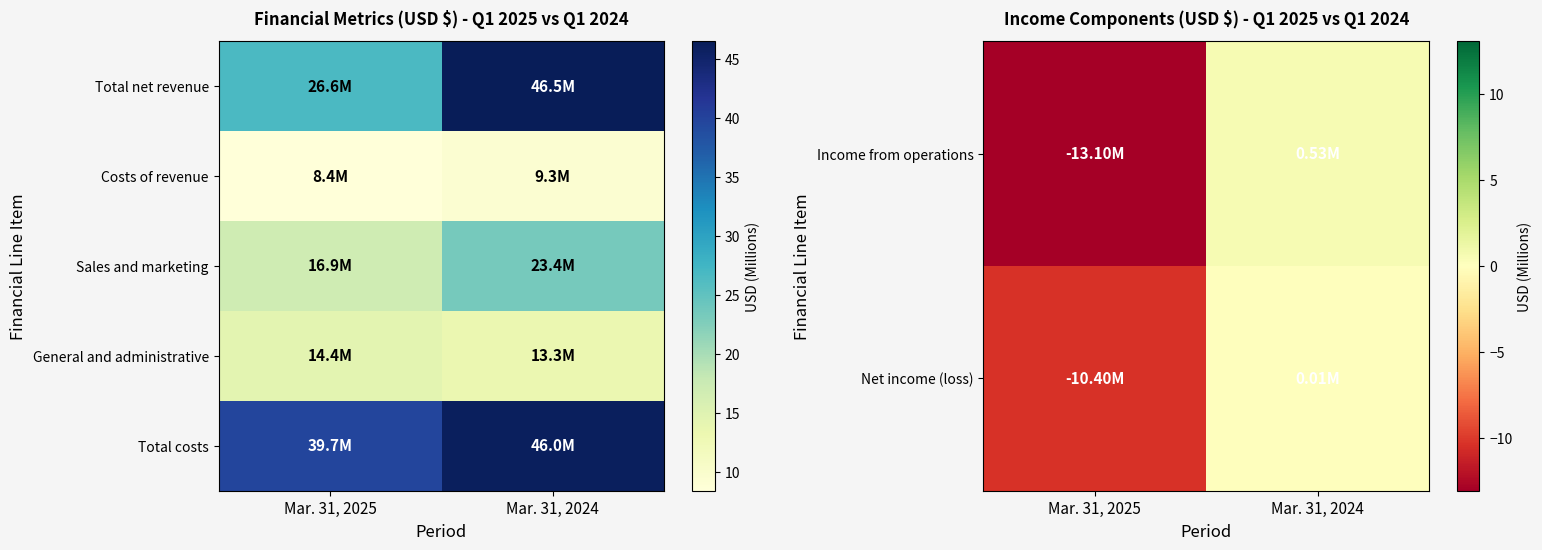

What is the difference between the maximum and minimum values in the Net income (loss) series?

10.4